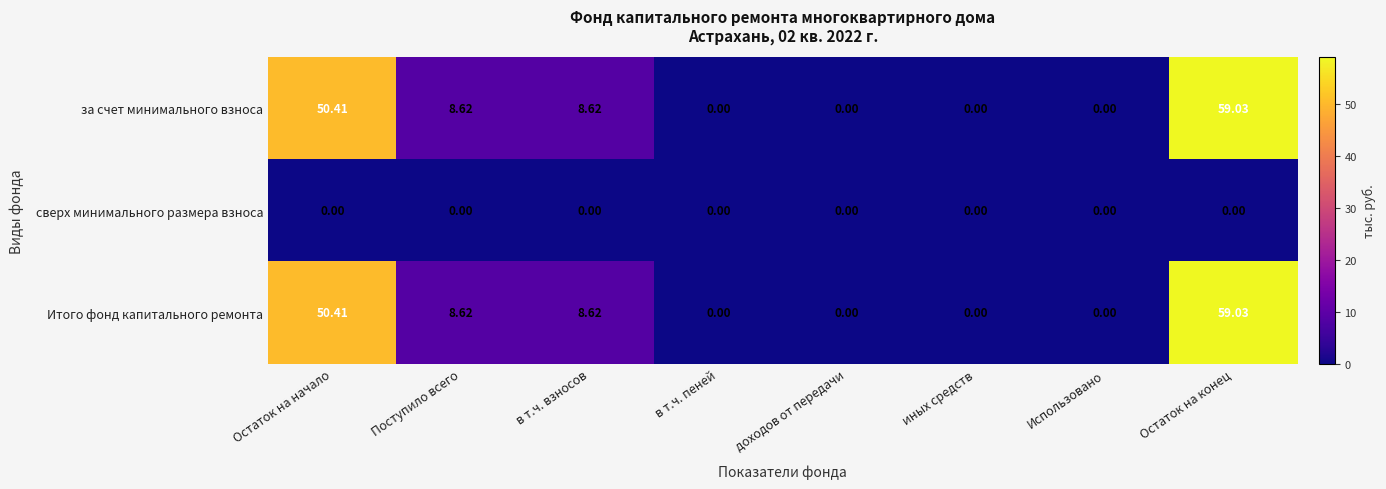

At how many categories does at least one series exceed 17?

2